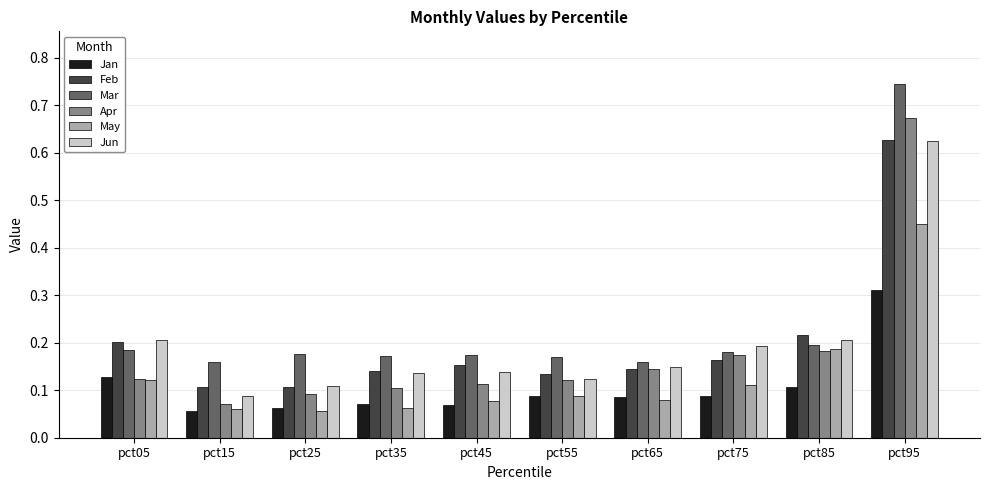

At which category is the sum across all series the highest?

pct95